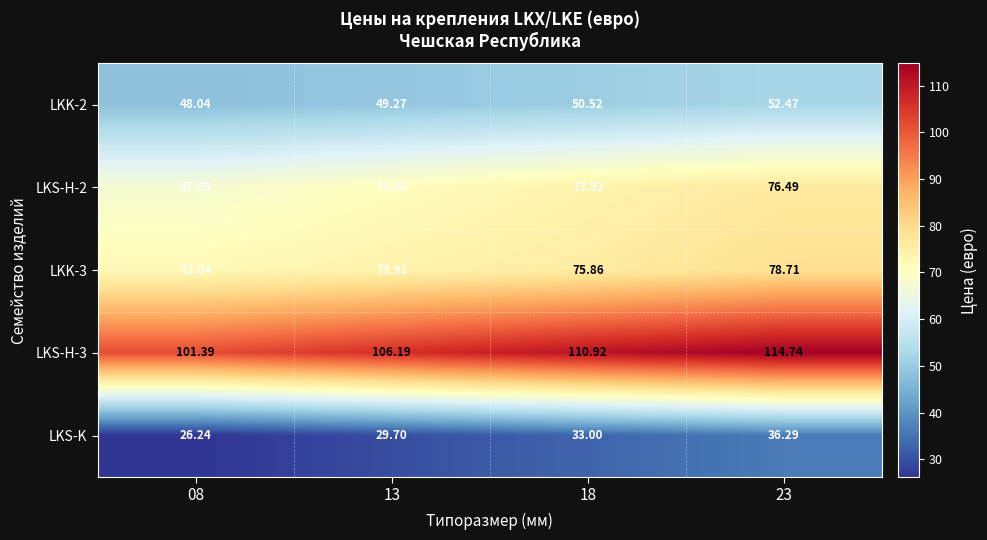

How many values in the LKK-3 series are below 75?

2